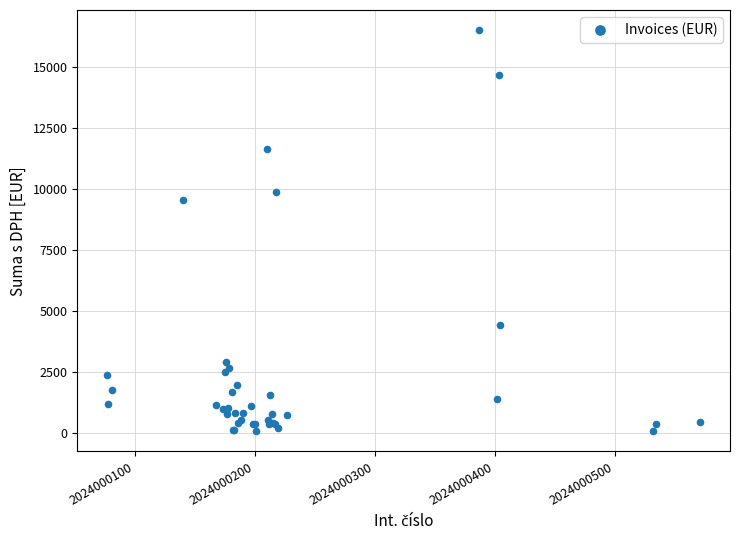

What Y value in the scatter plot is closest to 8271?

9533.5